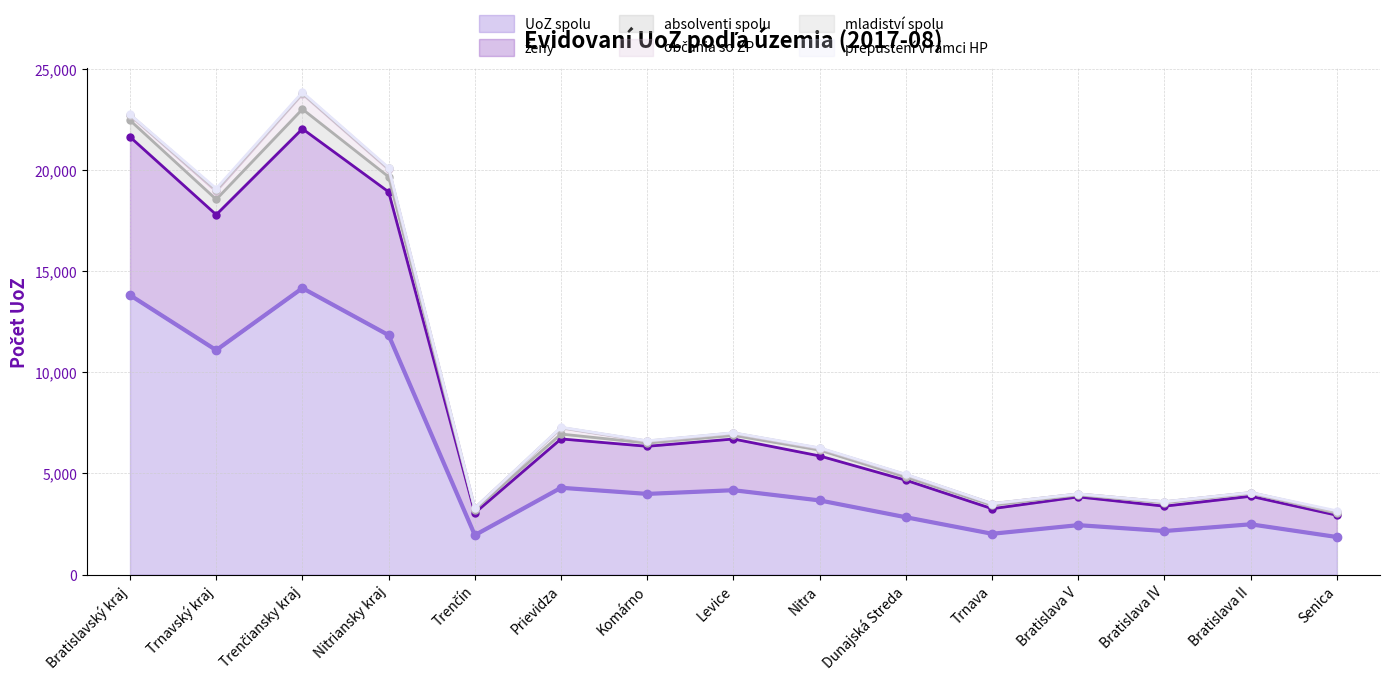

True or false: ženy and absolventi spolu intersect in this chart.

False